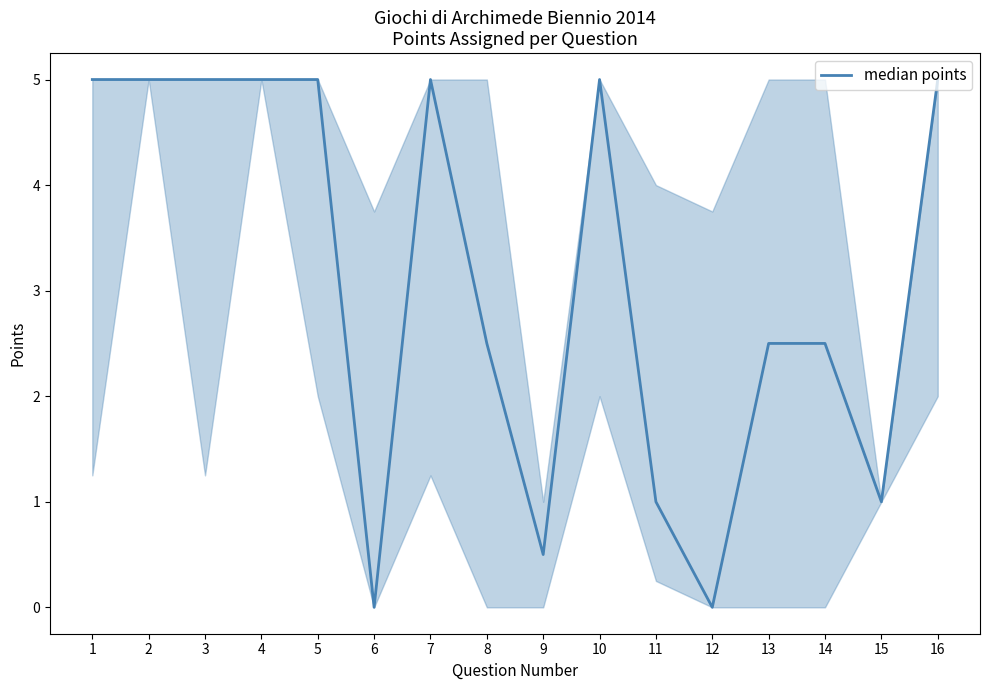

What is the difference between the second highest and second lowest values?

5.0